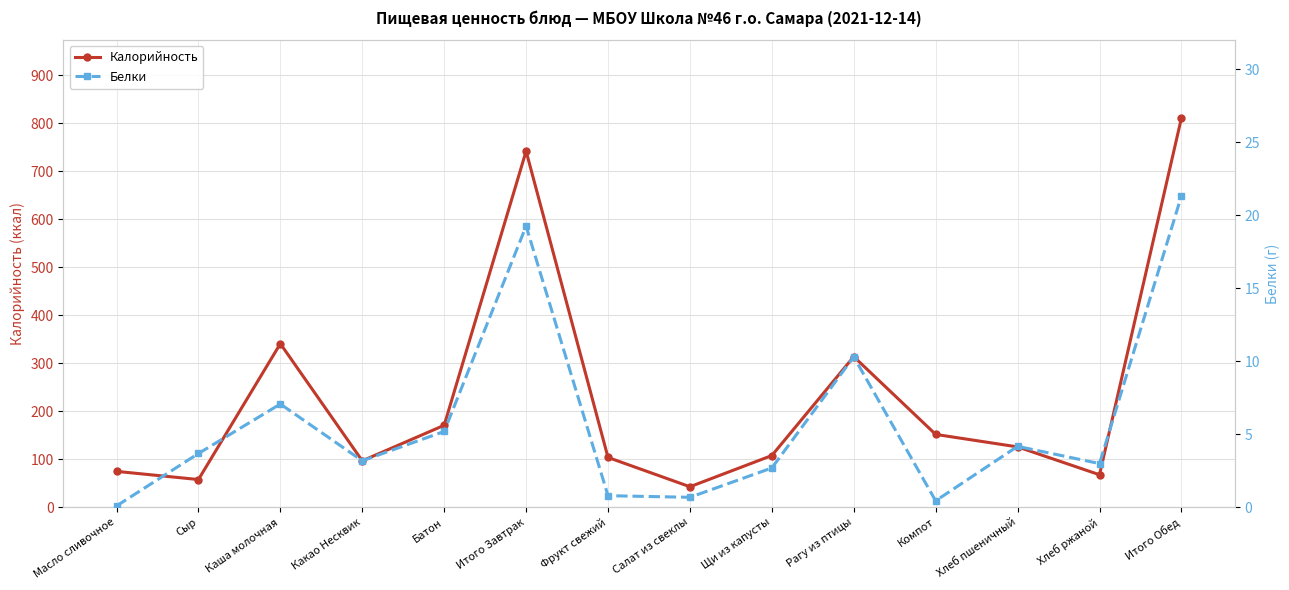

Where does the Калорийность series first go above 126?

Каша молочная